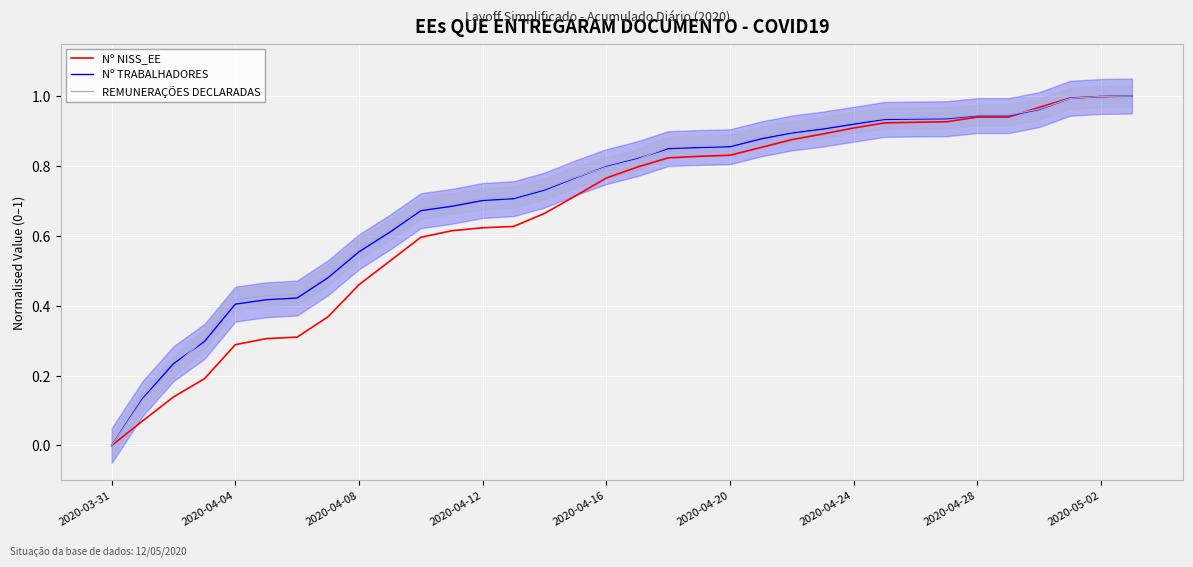

The value of REMUNERAÇÕES DECLARADAS at 2020-04-04 is 0.6. True or false?

False